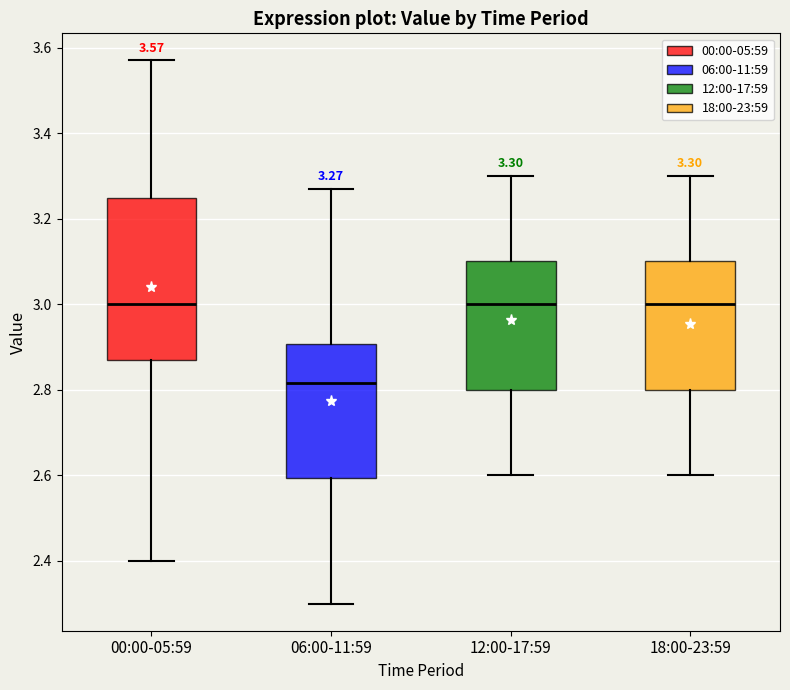

Which box is the tallest, from its lower edge to its upper edge?

00:00-05:59